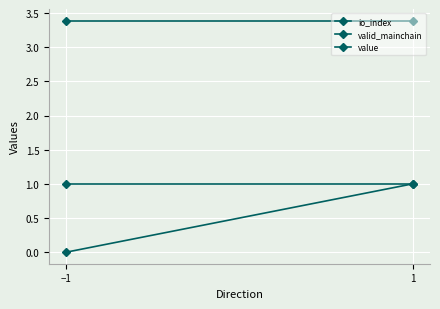

How many series are shown in this chart?

3